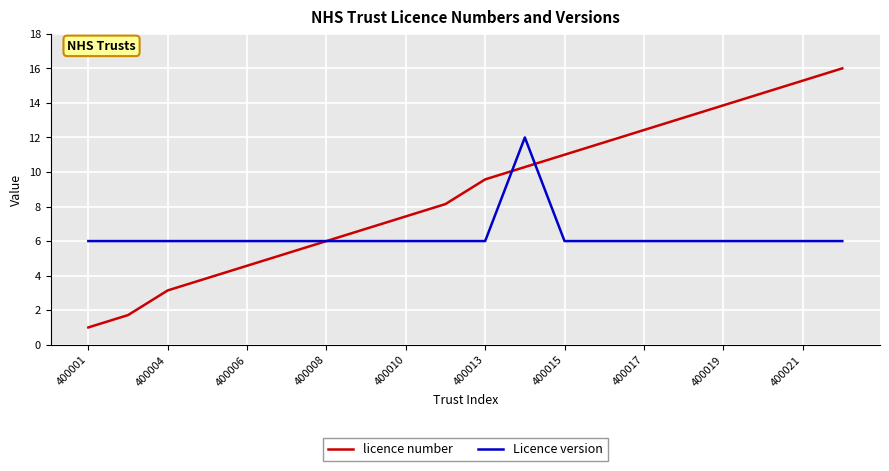

What is the maximum value shown in the chart?

16.0